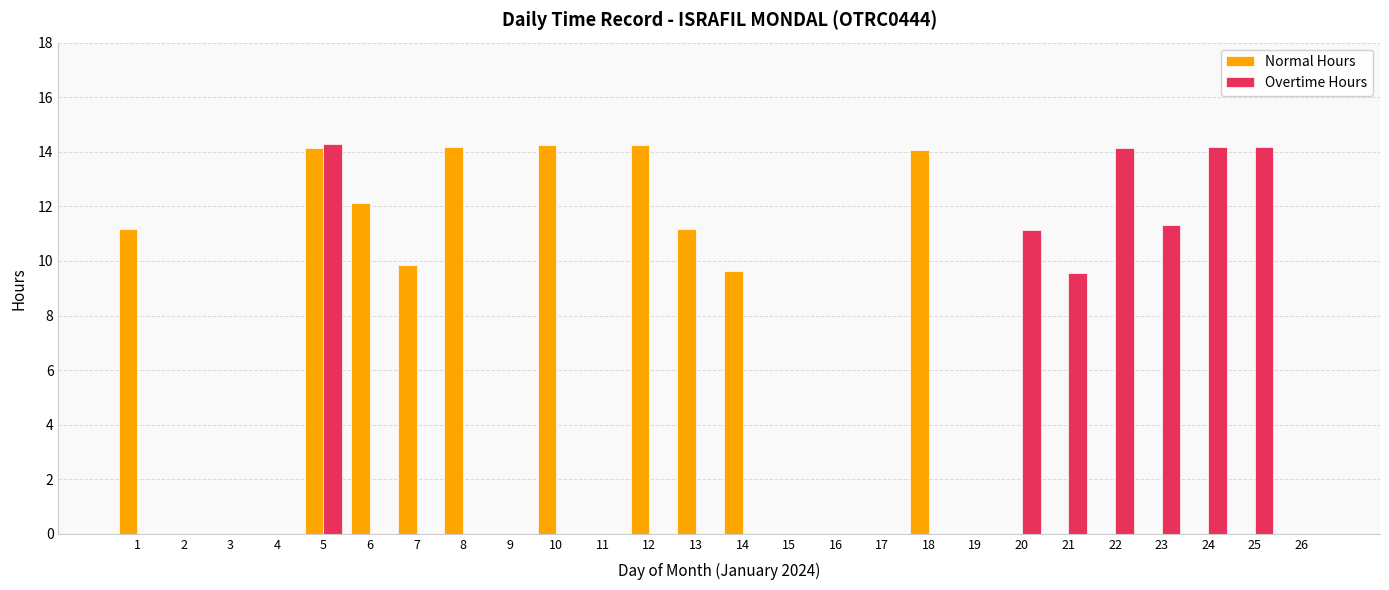

What is the greatest value displayed?

14.3